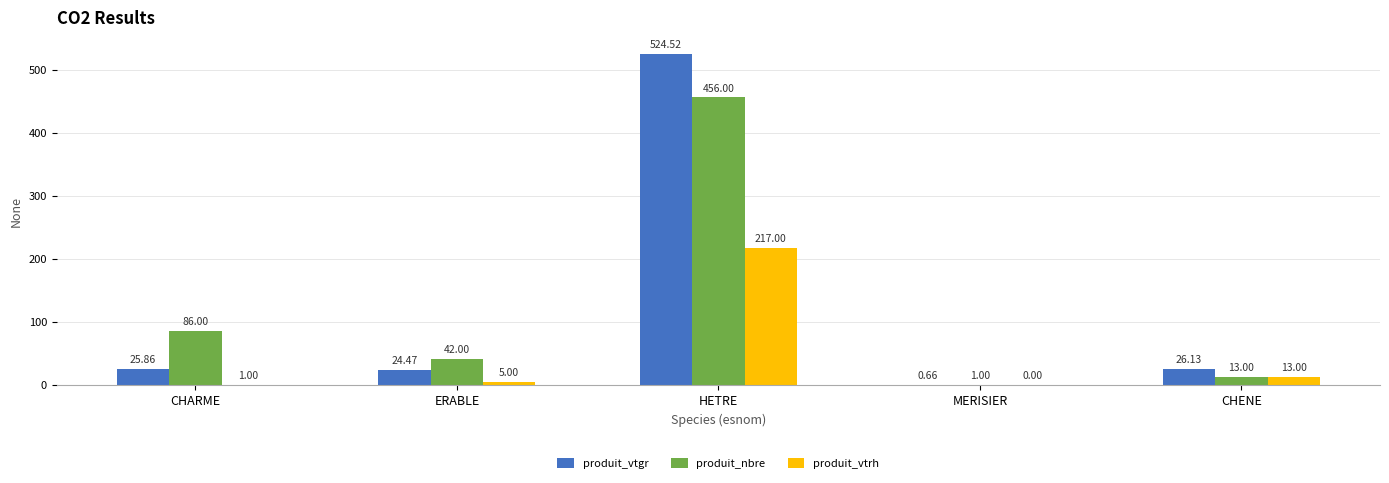

Is the value of produit_vtrh at CHARME greater than the value of produit_vtgr at MERISIER?

Yes